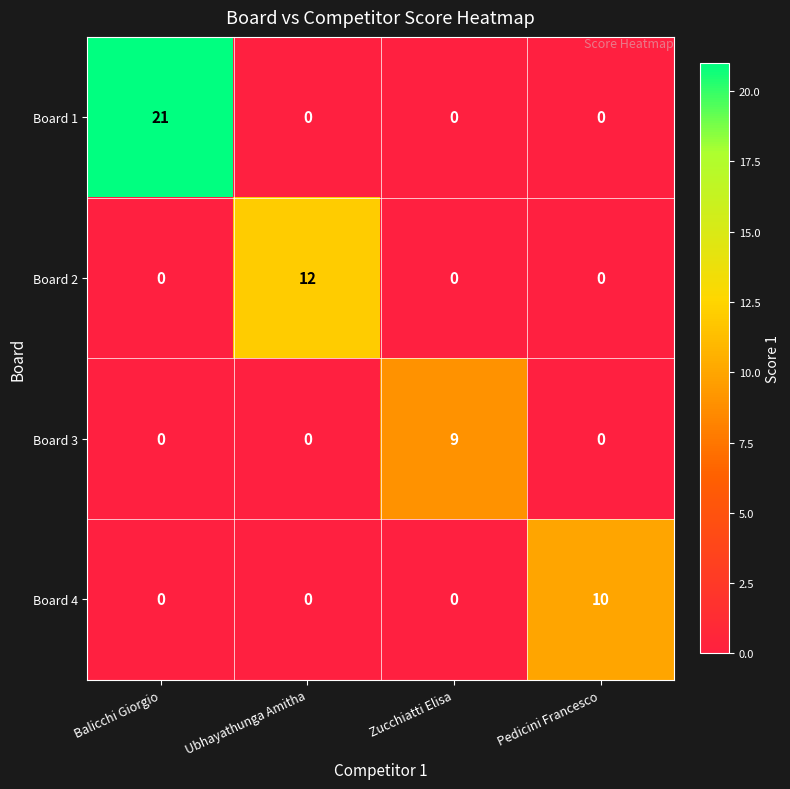

Rank the series by their maximum value, from highest to lowest.

Board 1, Board 2, Board 4, Board 3